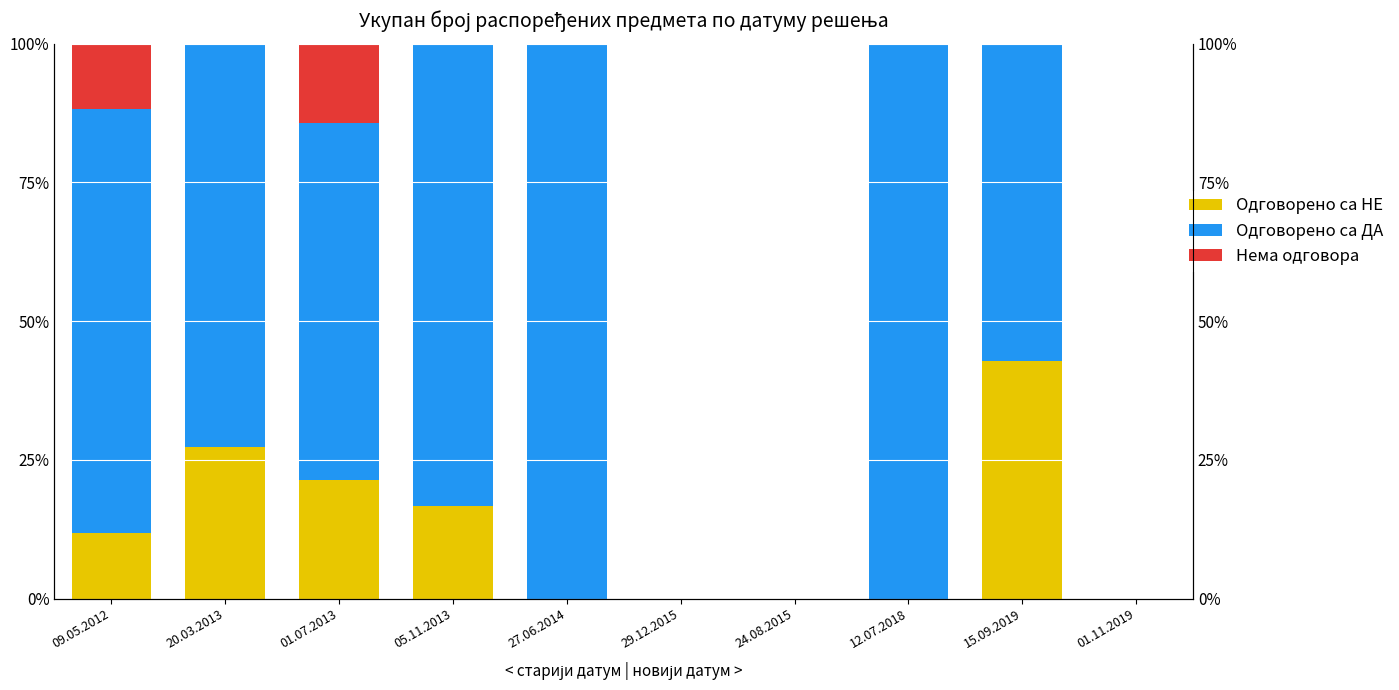

How many distinct data groups are displayed?

3